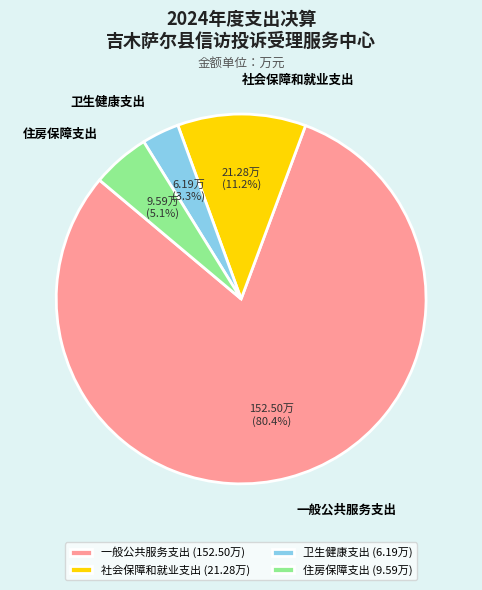

Does any single category account for the majority?

Yes